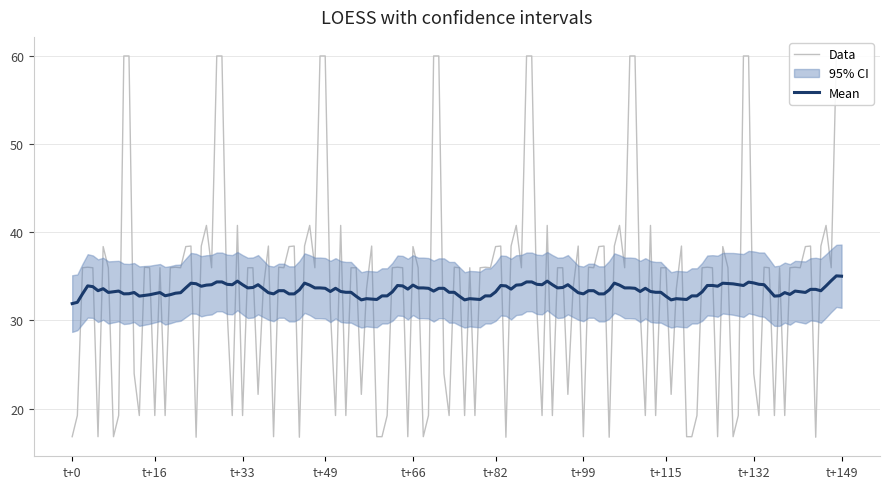

What is the lowest value of the Mean series?

31.9